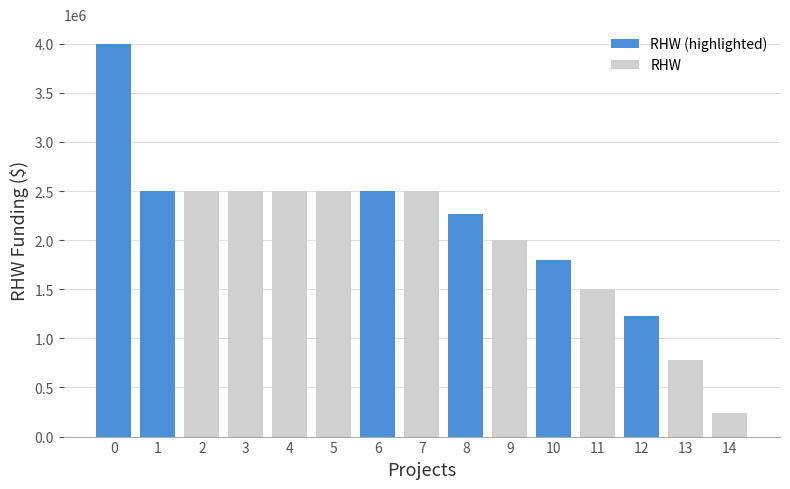

What is the difference between the maximum and minimum values?

3760000